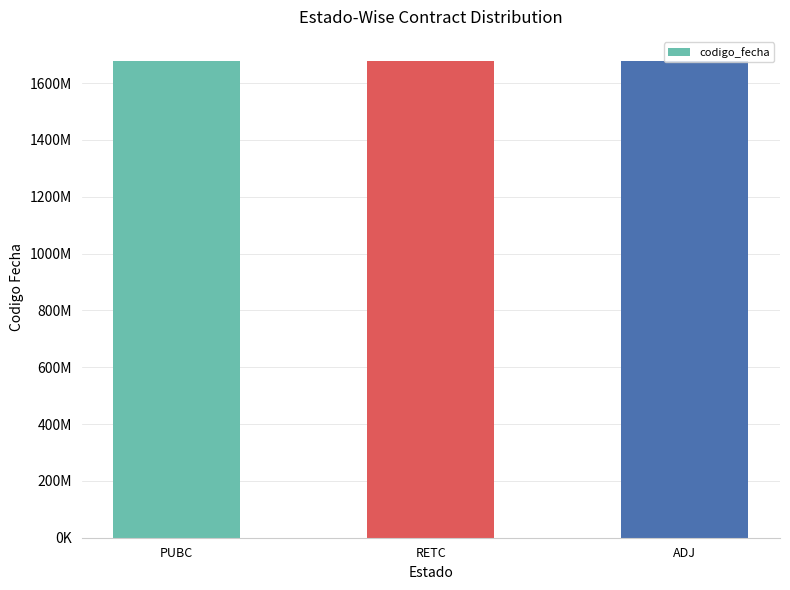

Count the values in the range 1677665910 to 1678464143.

3